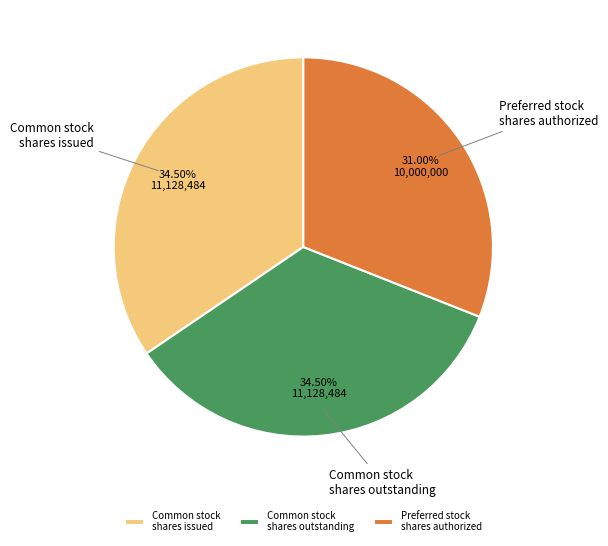

What is the smallest slice in the pie chart?

Preferred stock shares authorized